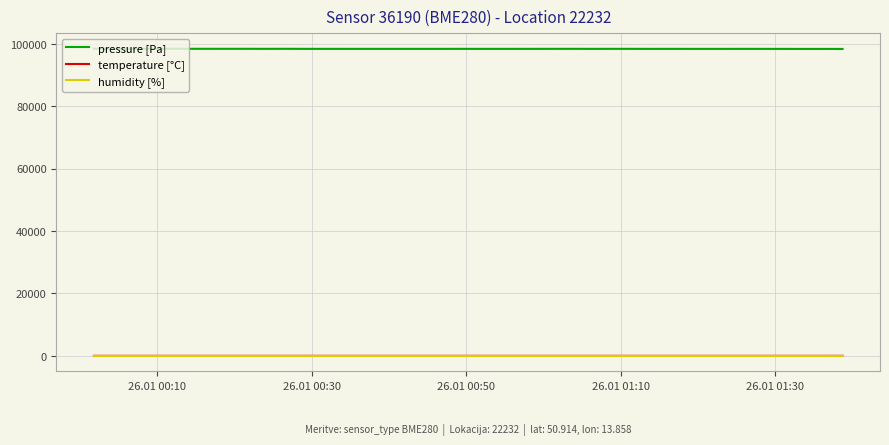

Which series has the largest total across all categories?

pressure [Pa]